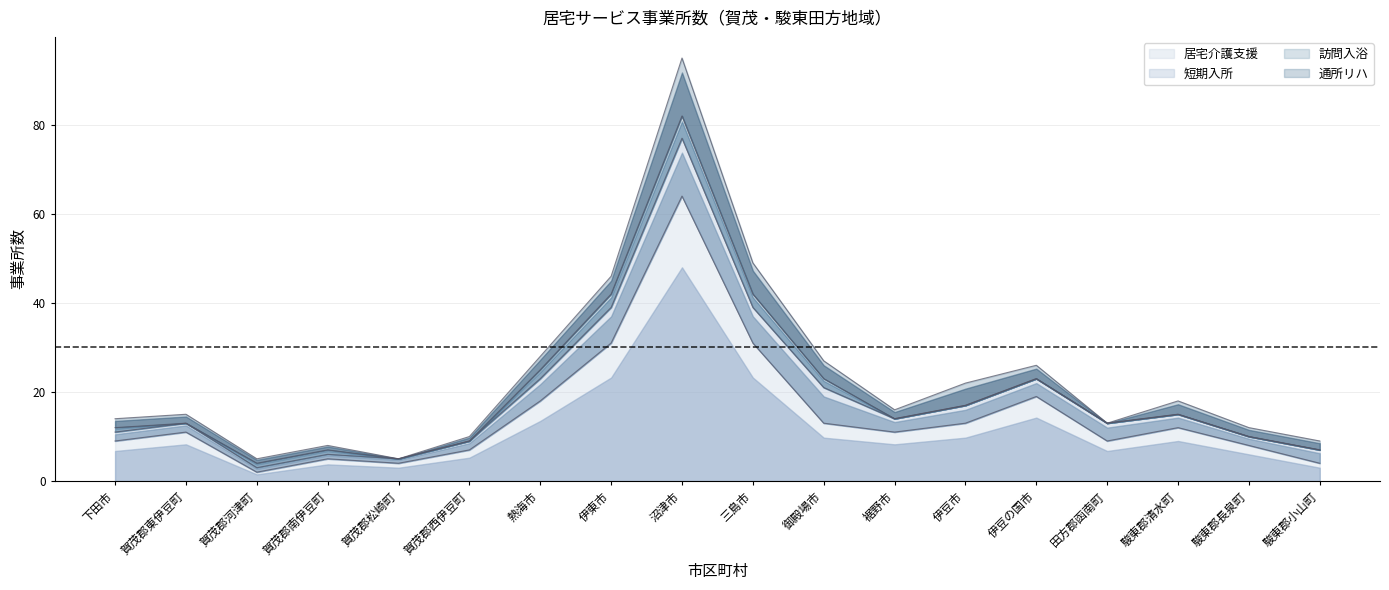

How many lines are shown in the chart?

4